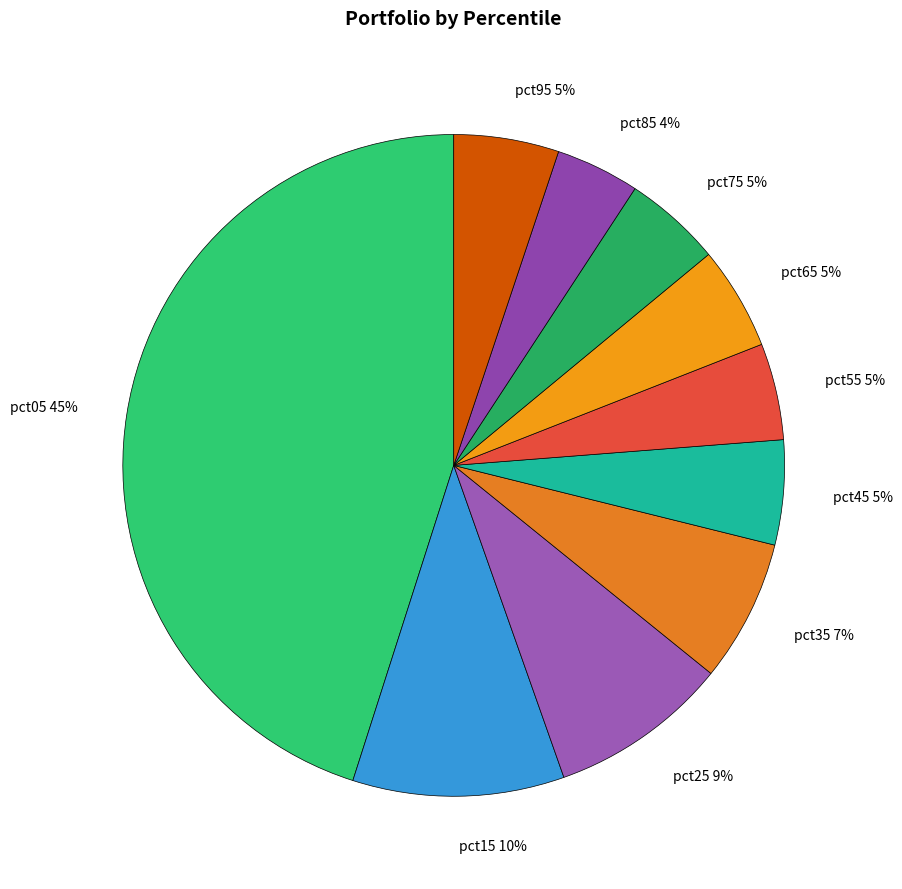

Is it true that pct75 is 5% of the pie?

True